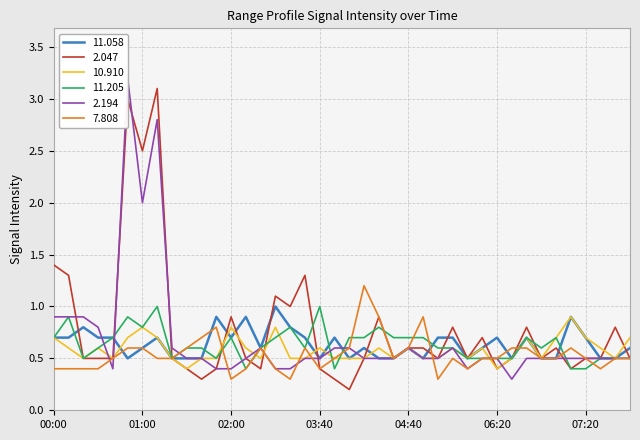

What is the label of the 19th point from the left?

03:40